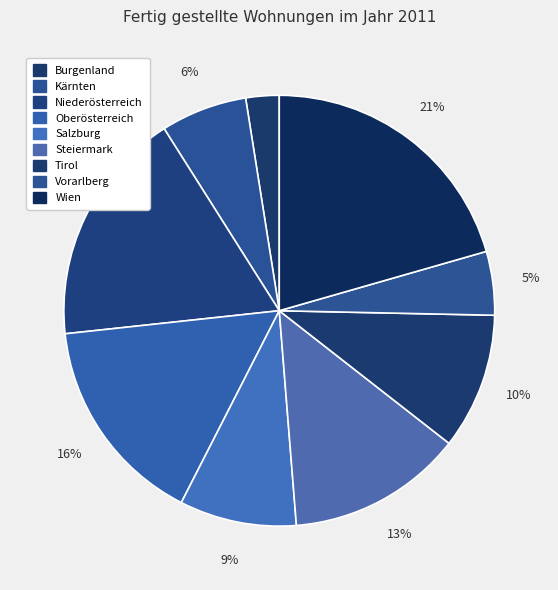

Combined, what portion of the pie is Salzburg and Niederösterreich?

26.5%